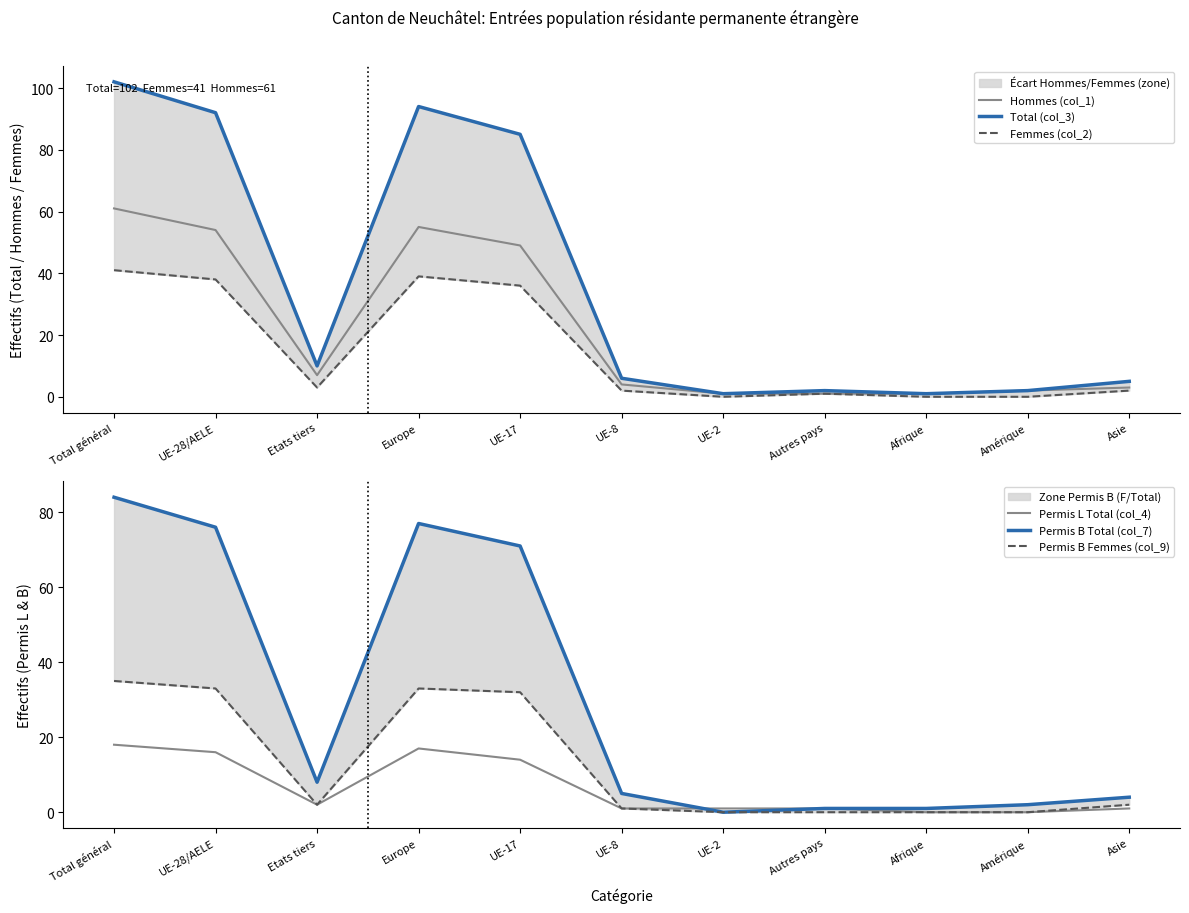

Reading left to right, list all the values displayed in this chart.

Hommes (col_1): 61	54	7	55	49	4	1	1	1	2	3
Total (col_3): 102	92	10	94	85	6	1	2	1	2	5
Femmes (col_2): 41	38	3	39	36	2	0	1	0	0	2
Permis L Total (col_4): 18	16	2	17	14	1	1	1	0	0	1
Permis B Total (col_7): 84	76	8	77	71	5	0	1	1	2	4
Permis B Femmes (col_9): 35	33	2	33	32	1	0	0	0	0	2